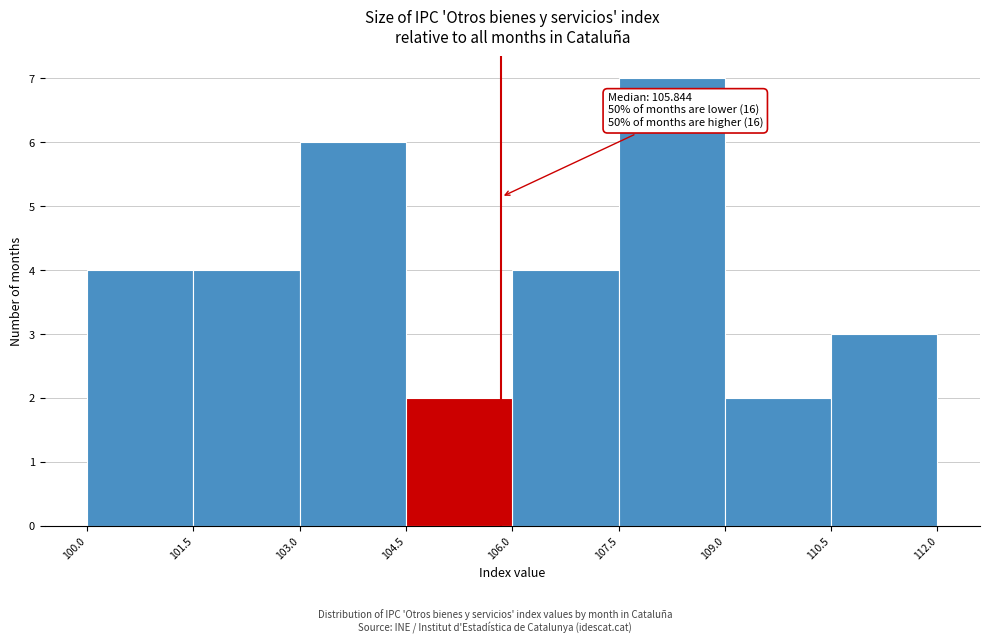

Which range on the x-axis has the tallest bar?

107.5 to 109.0